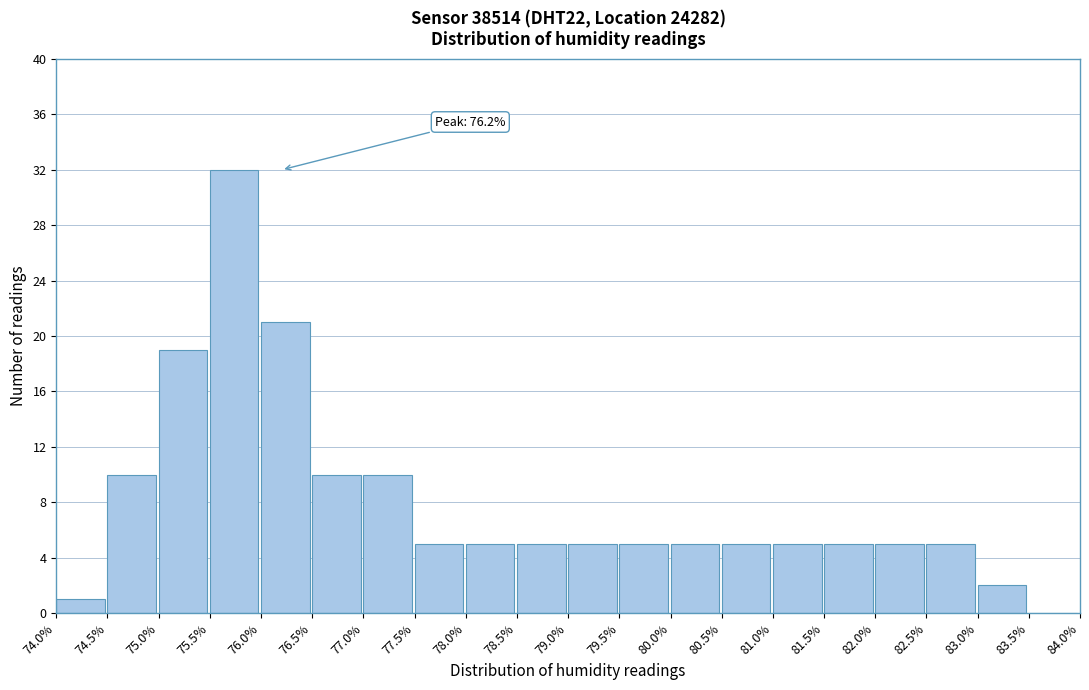

Which range on the x-axis has the tallest bar?

75.5% to 76.0%